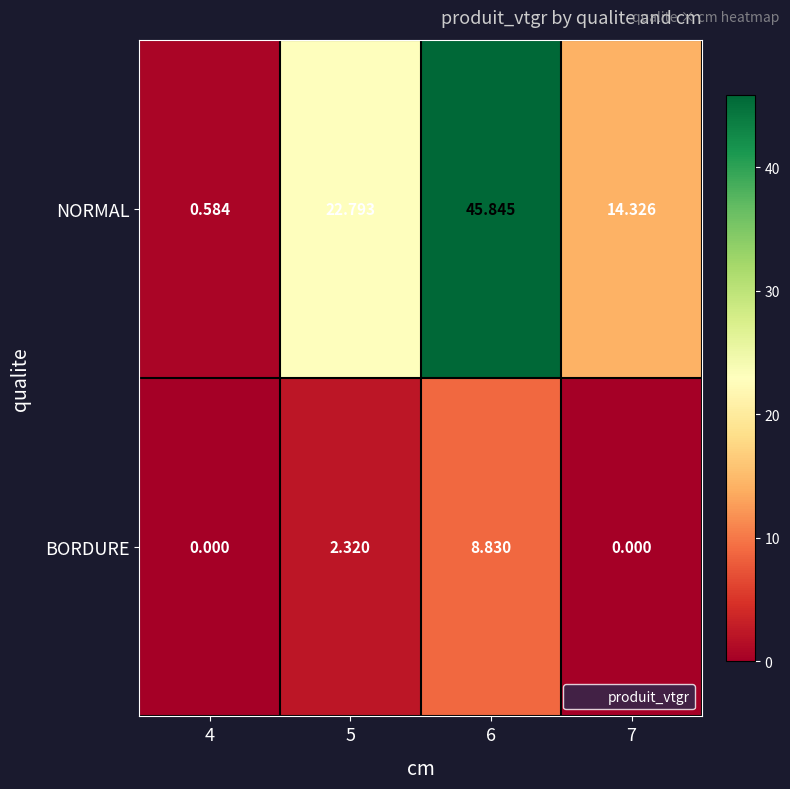

Between 4 and 7, which series saw the biggest shift?

NORMAL